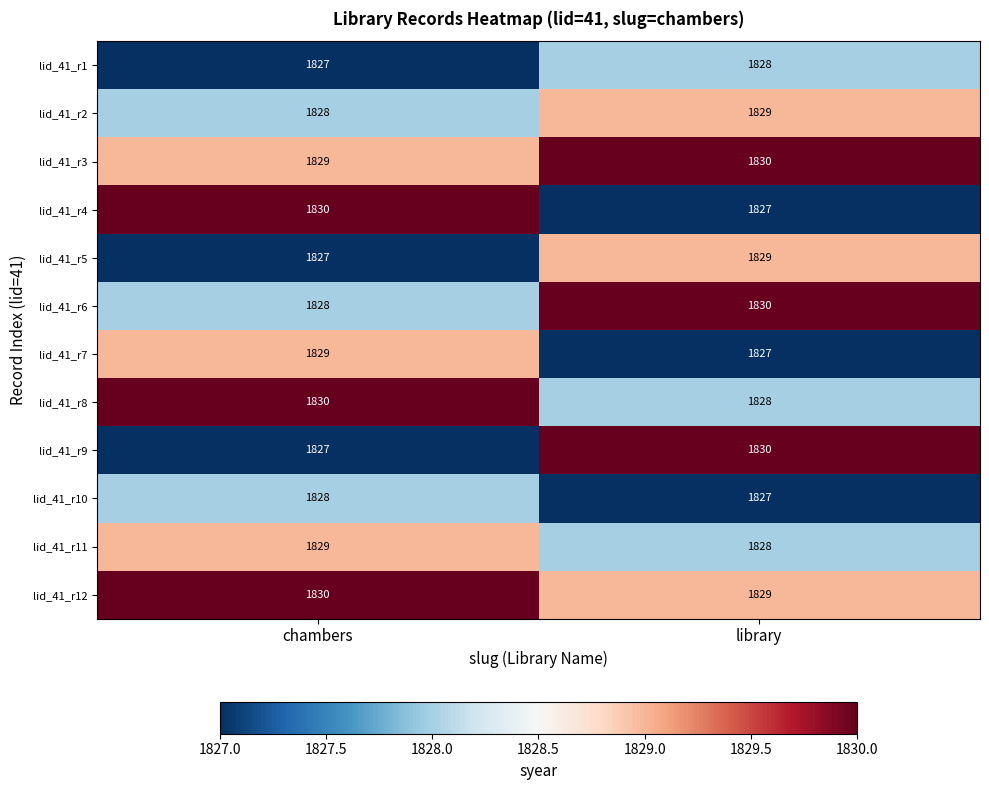

At which label is lid_41_r5 closest to 1828?

chambers